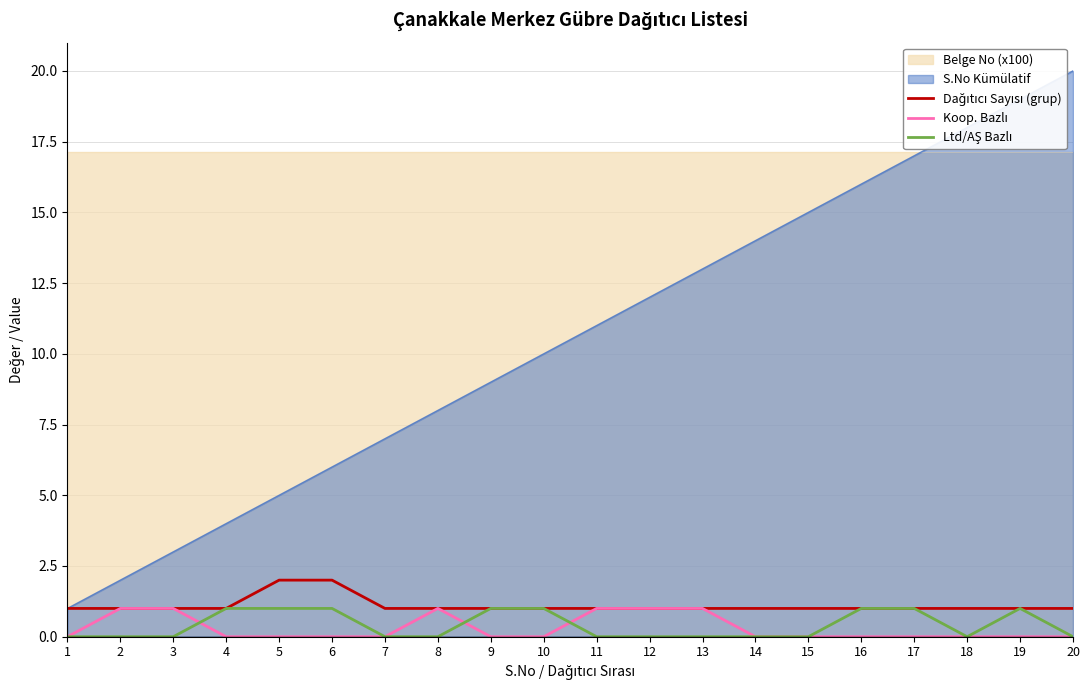

What is the difference between the highest and lowest values at 10?

1